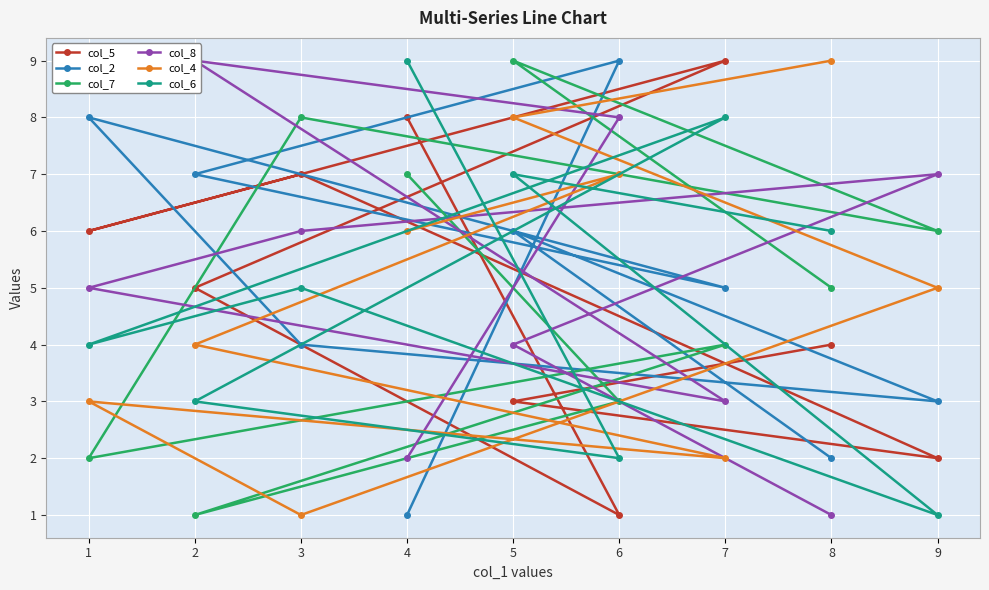

List the labels in order of col_5 value, smallest first.

6, 9, 5, 8, 2, 1, 3, 4, 7